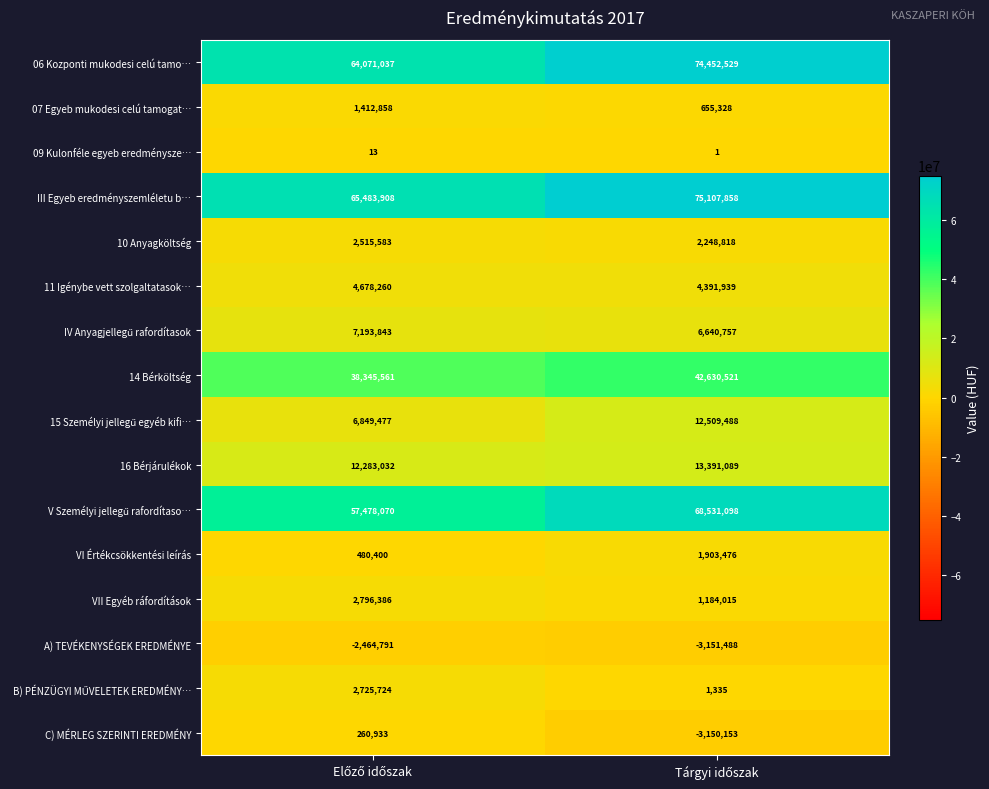

What is the average value of the 14 Bérköltség series?

40488041